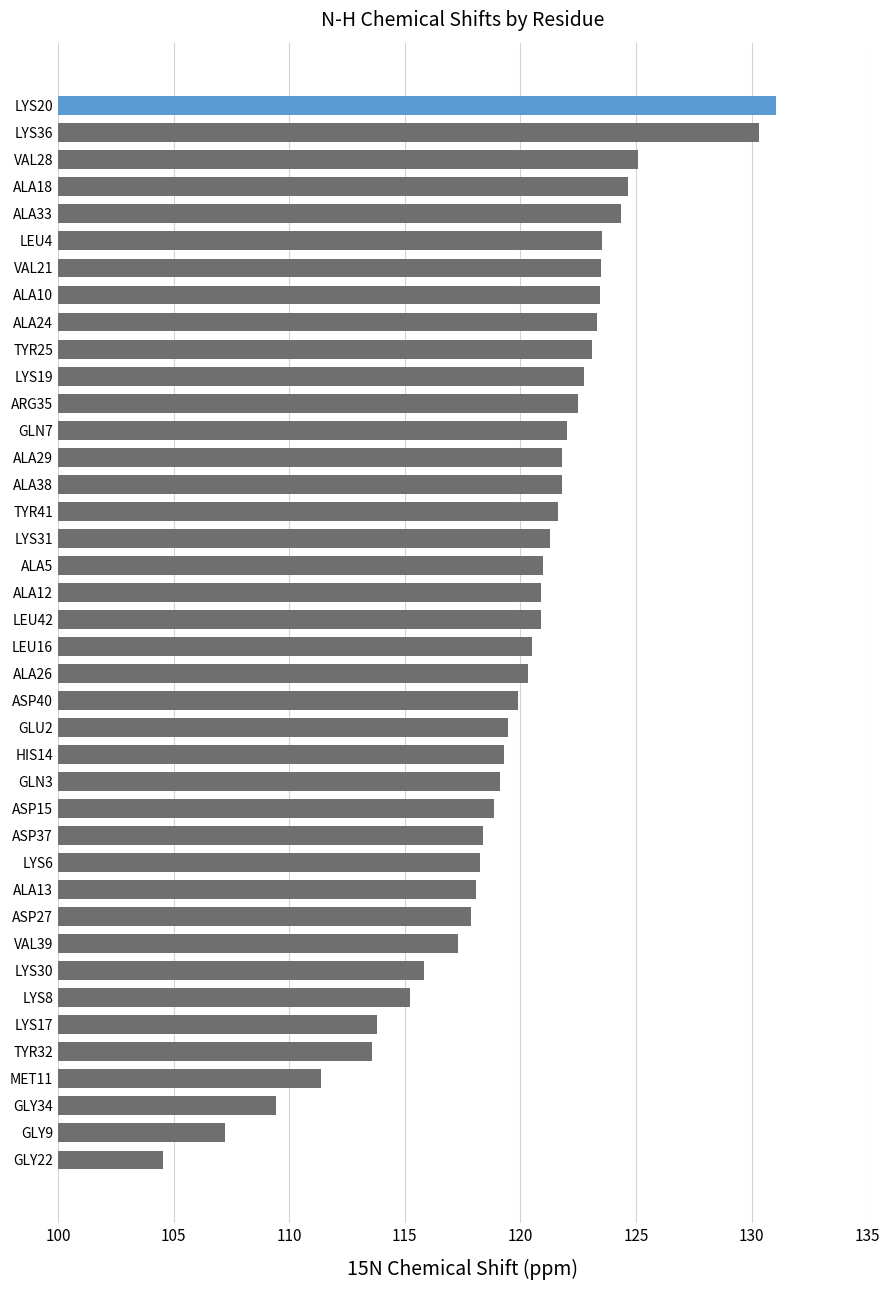

What value does the data have at ASP27?

117.9